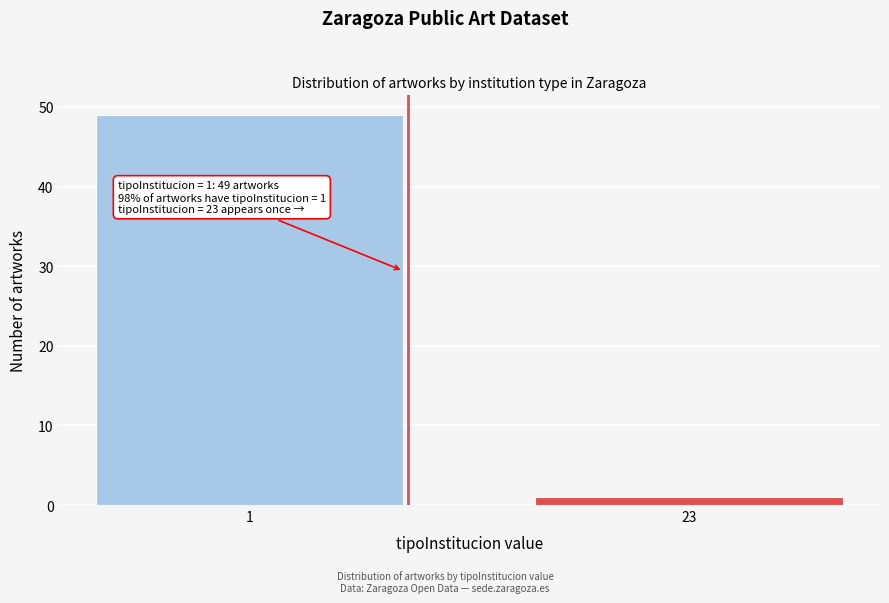

Reading left to right, list all the values displayed in this chart.

1=49	23=1